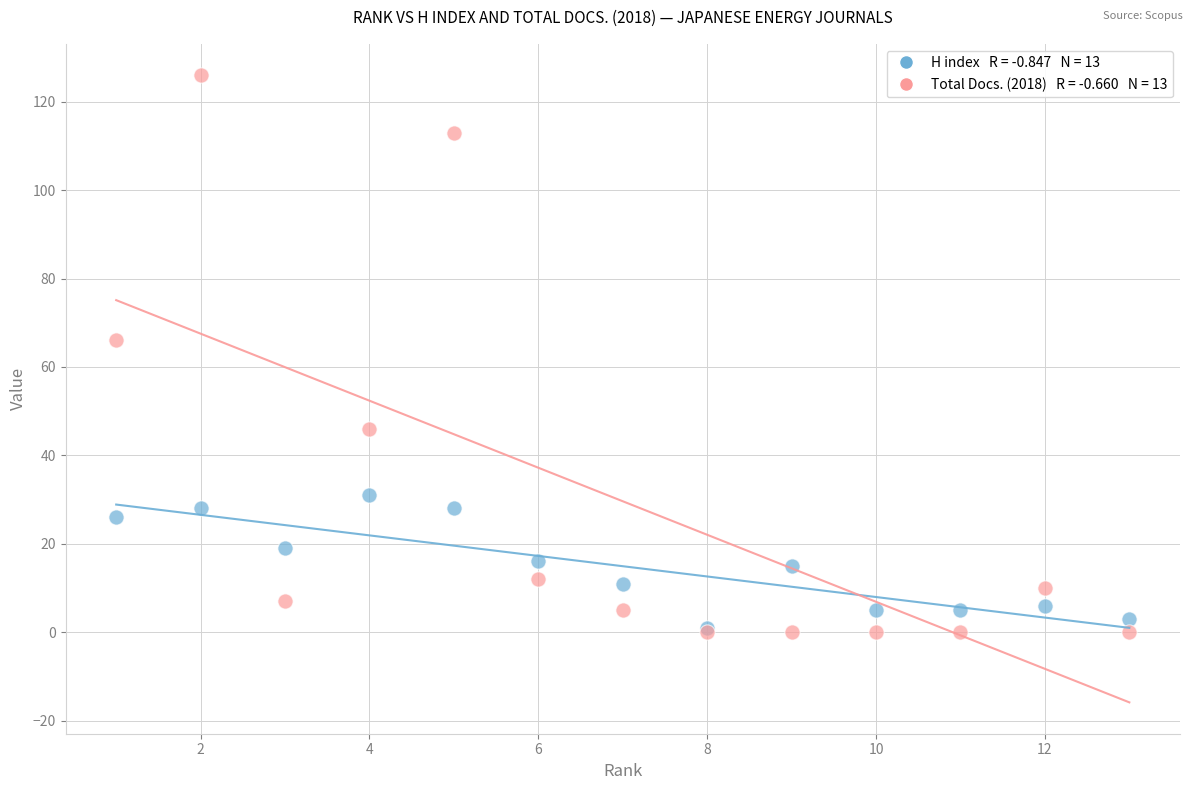

Across all series, what Y value is closest to 63?

66